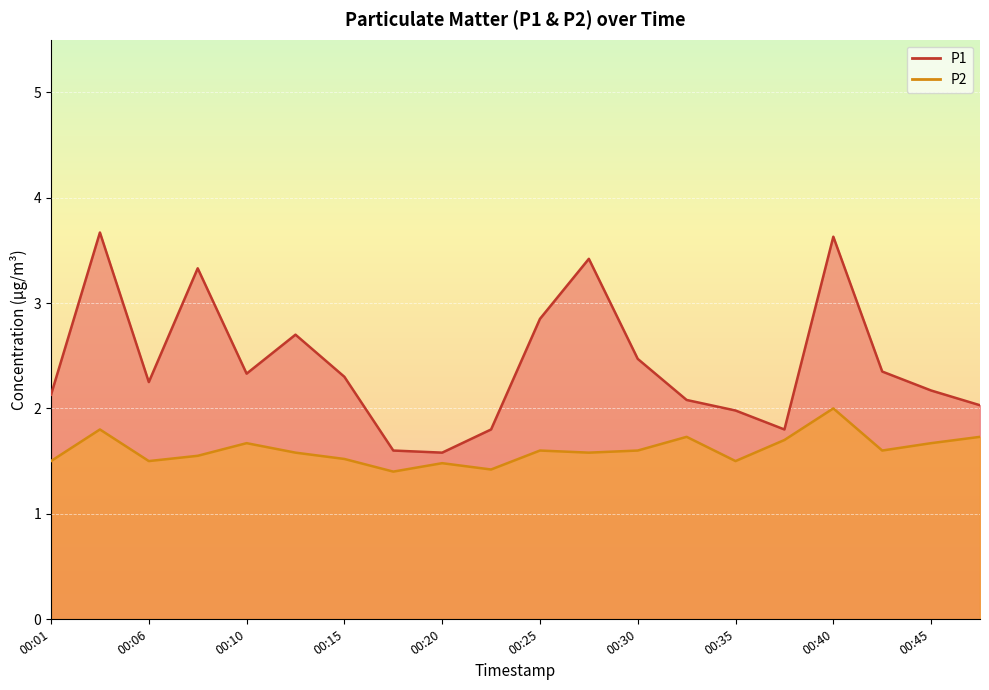

At which category does P2 reach its first local valley?

00:06